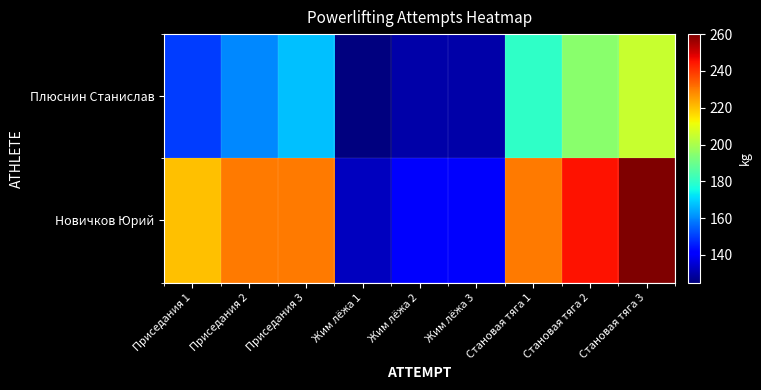

Which series has the largest range (max minus min)?

Новичков Юрий